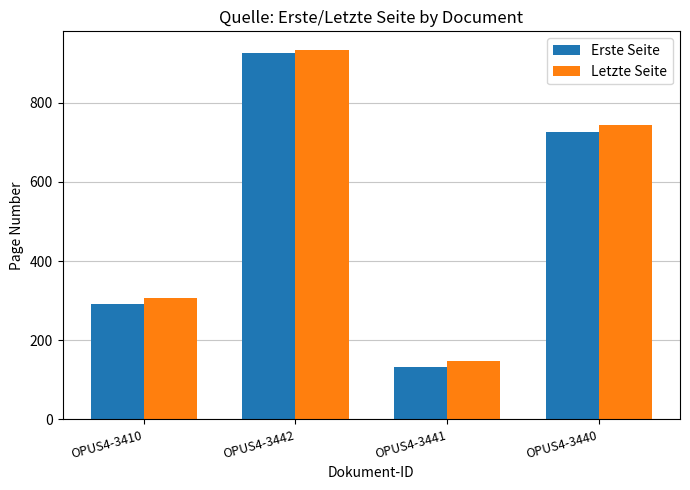

The Erste Seite series shows 364 at OPUS4-3440. True or false?

False